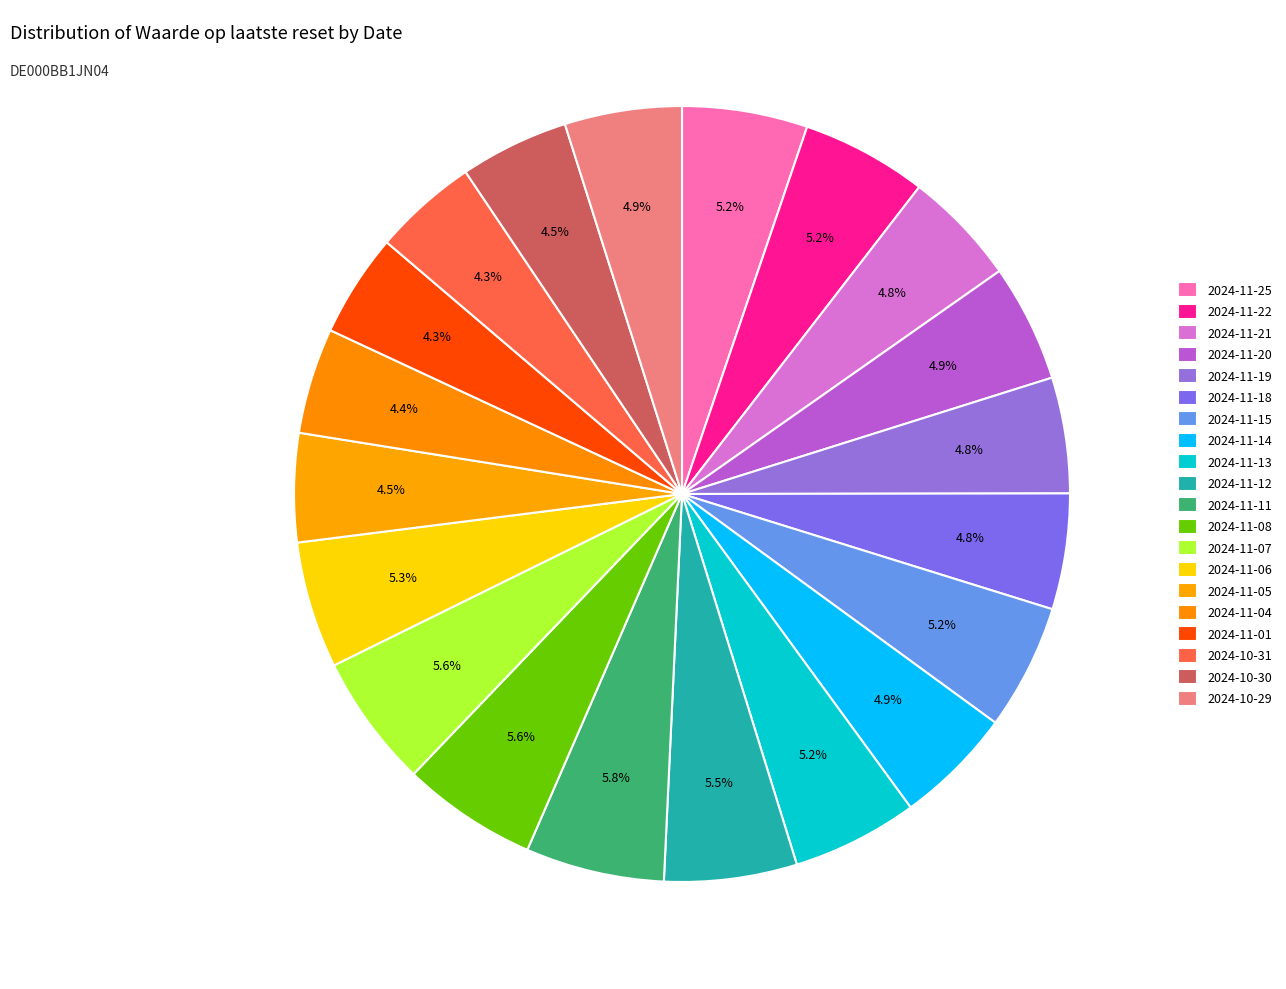

Is it true that 2024-11-13 is 20% of the pie?

False